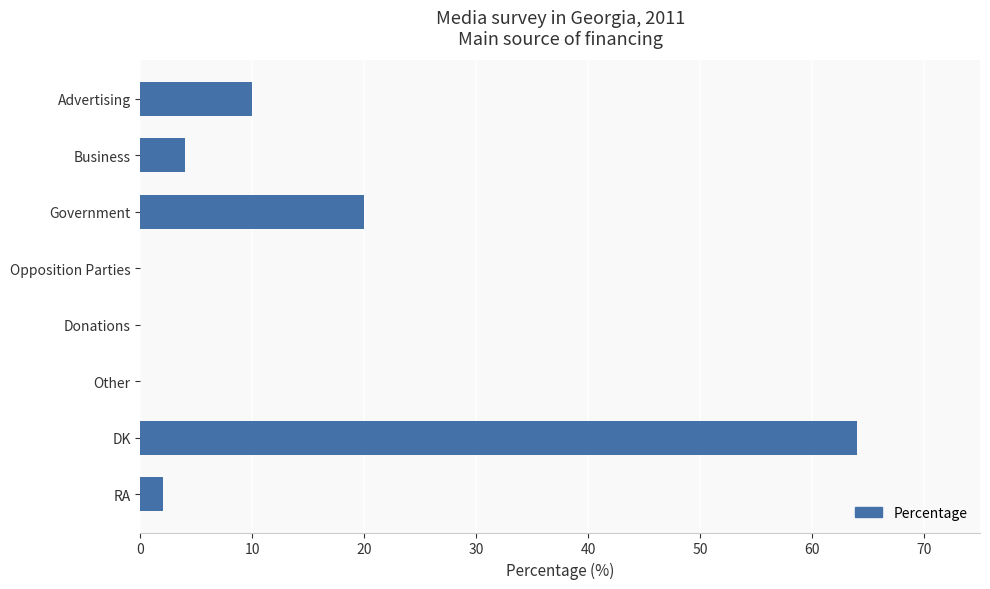

At which label is the value closest to 32?

Government